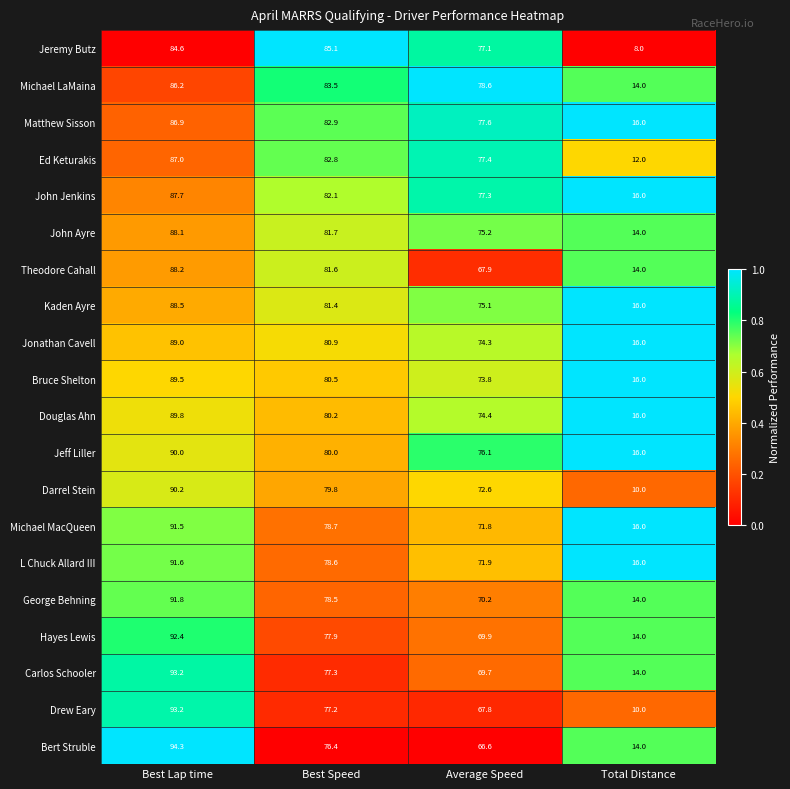

What is the total value across all series at Total Distance?

282.0